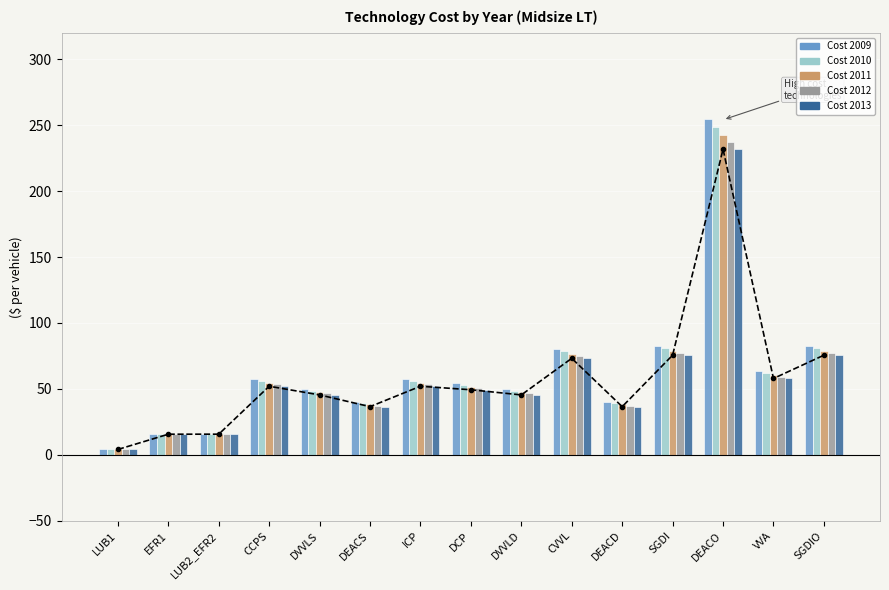

How many bars are there in total?

75